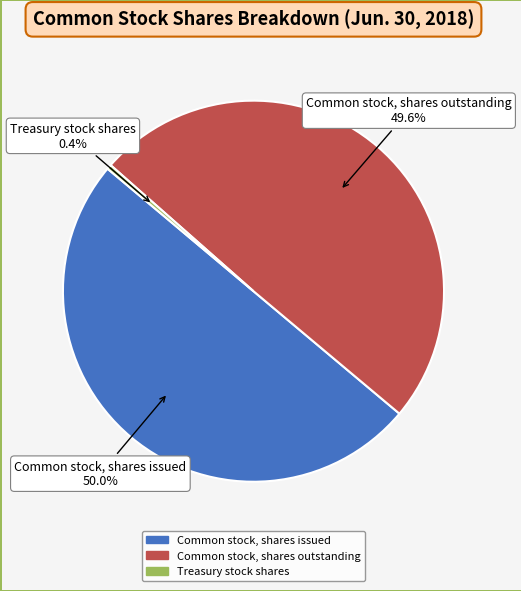

The Treasury stock shares slice represents 0% of the pie. True or false?

True